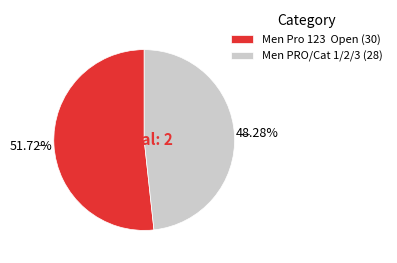

To the nearest percent, what is the difference between the largest and smallest slice percentages?

3%